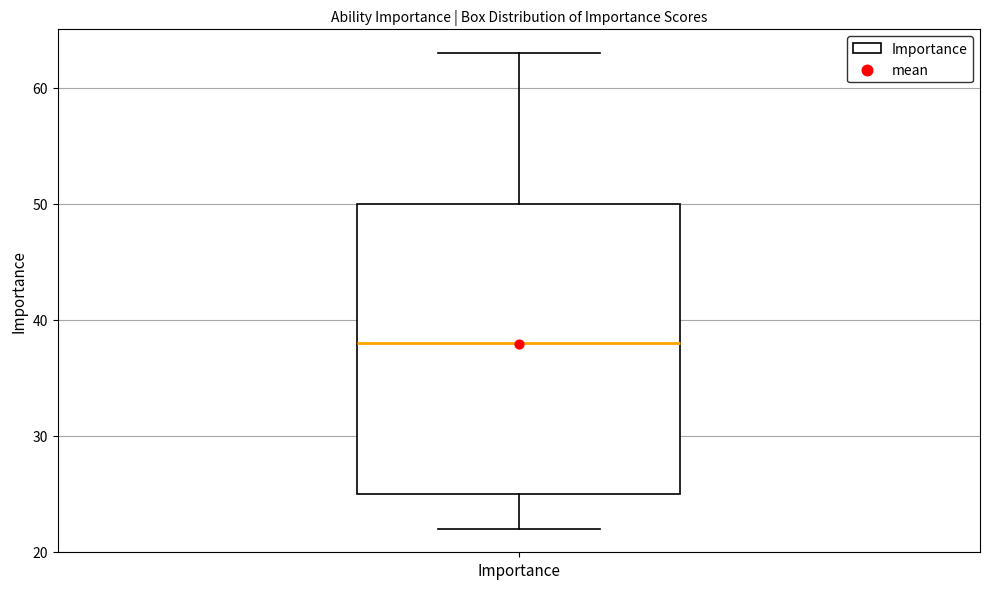

Transcribe this box plot: give where the median line is, the range the box spans, and where the two whiskers end, as read against the y-axis. The values are not printed on the chart, so give them approximately, as read against the axis.

median 38, box 25 to 50, whiskers 22 to 63